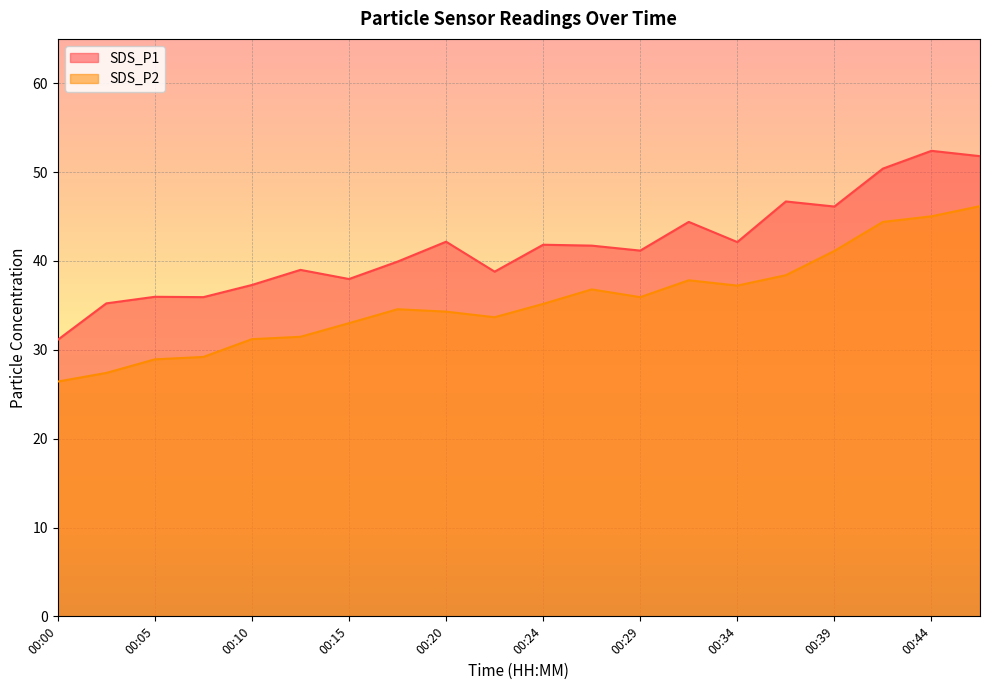

Reading left to right, list all the values displayed in this chart.

SDS_P1: 31.1	35.2	36.0	35.9	37.3	39.0	38.0	39.9	42.2	38.8	41.8	41.7	41.2	44.4	42.1	46.7	46.1	50.4	52.4	51.8
SDS_P2: 26.4	27.4	28.9	29.2	31.2	31.5	33.0	34.6	34.3	33.7	35.2	36.8	35.9	37.8	37.2	38.4	41.1	44.4	45.0	46.2